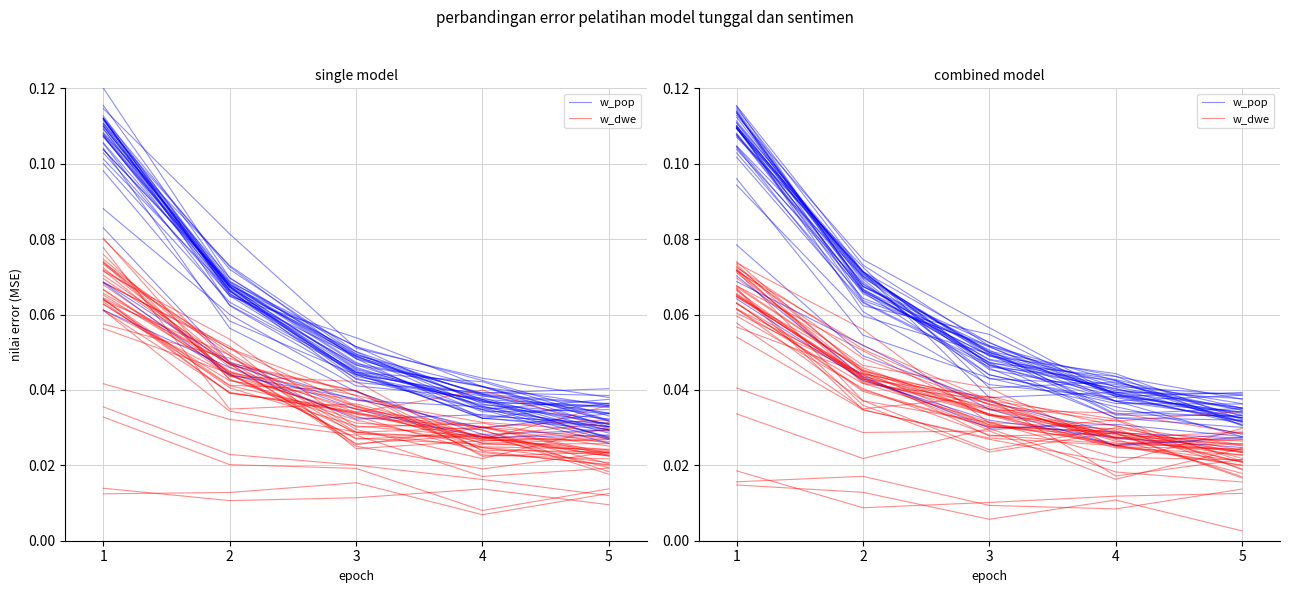

How many distinct data groups are displayed?

2